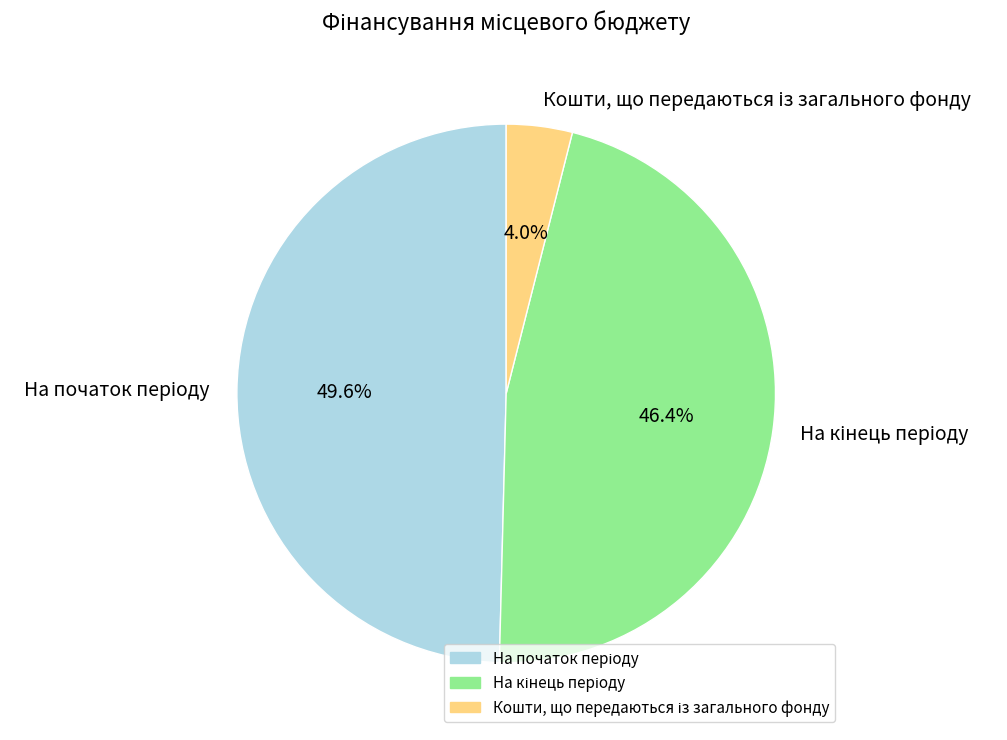

Is there a majority slice in this chart?

No